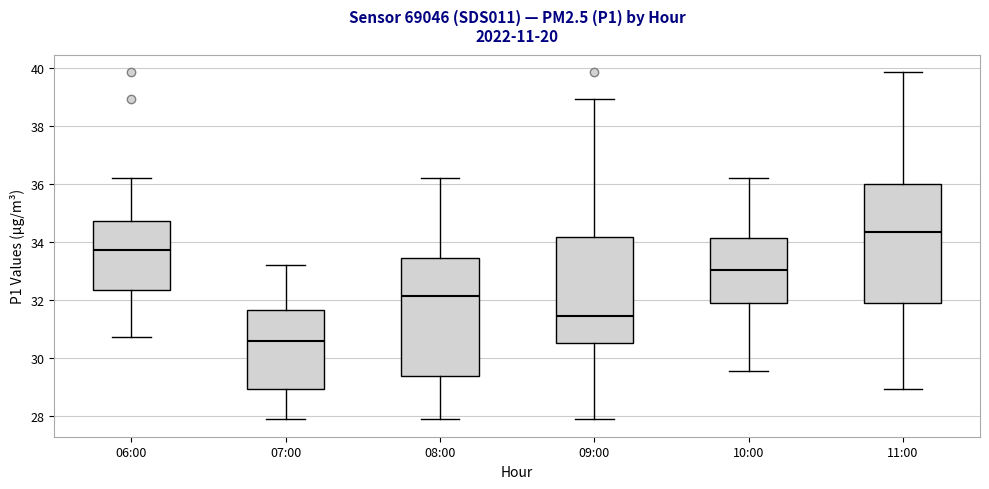

Where does the lower whisker of the box for 06:00 end on the y-axis? The values are not printed on the chart, so give them approximately, as read against the axis.

30.8